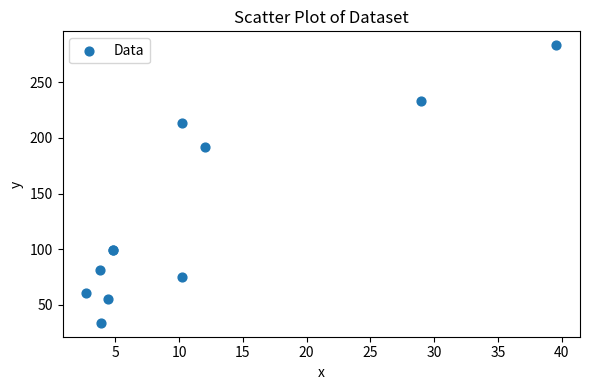

What Y value in the scatter plot is closest to 158?

192.2